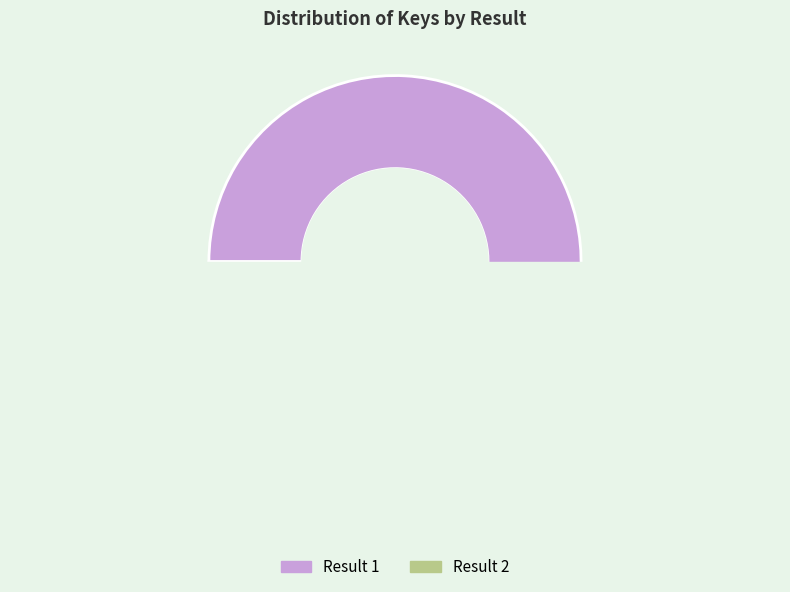

What is the change in value from Result 1 to Result 2?

-79139012